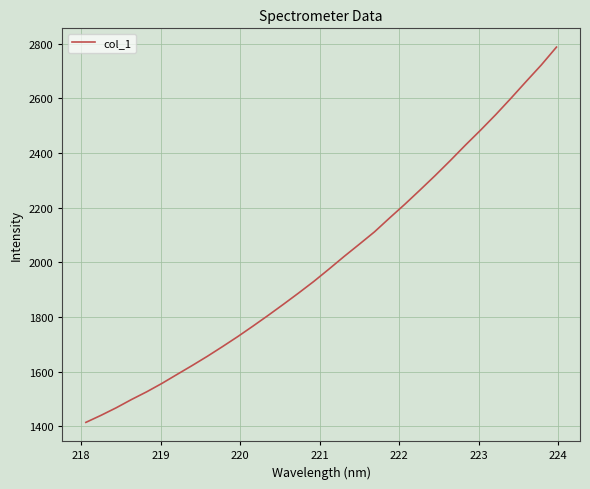

What is the maximum value shown in the chart?

2788.0